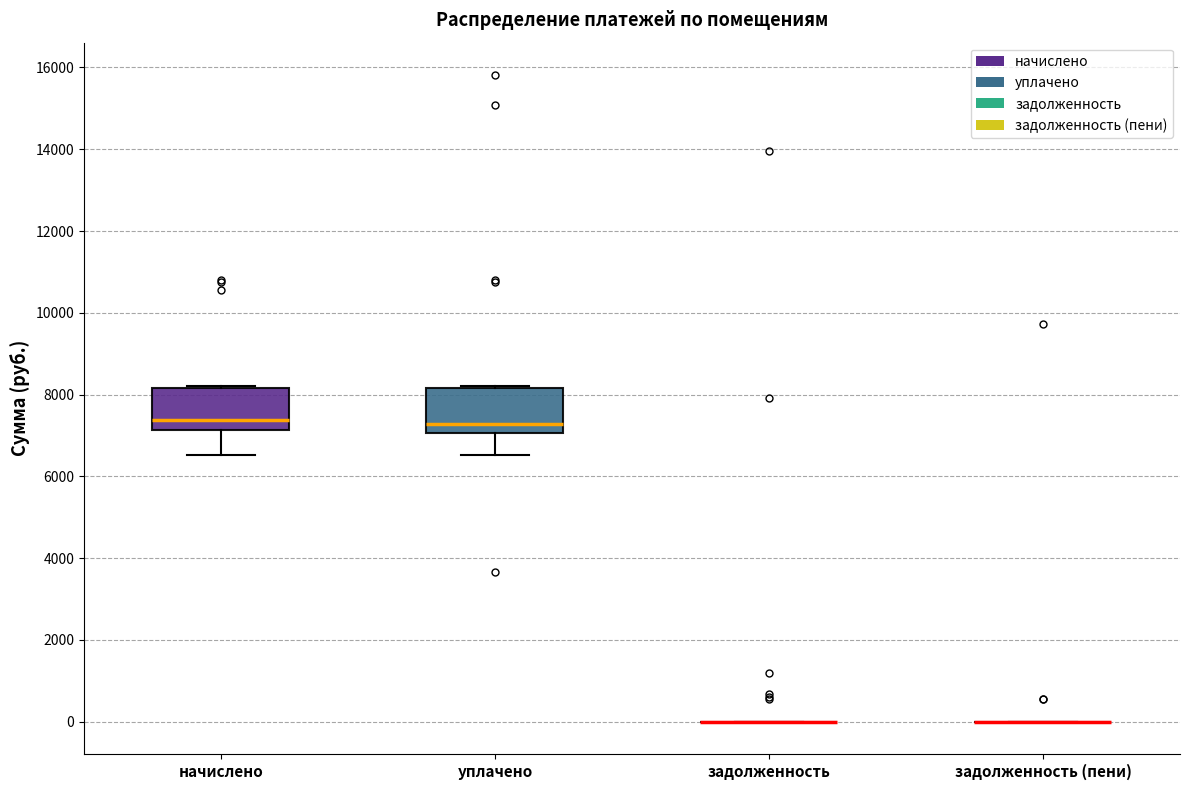

Where does the lower whisker of the box for уплачено end on the y-axis? The values are not printed on the chart, so give them approximately, as read against the axis.

6600